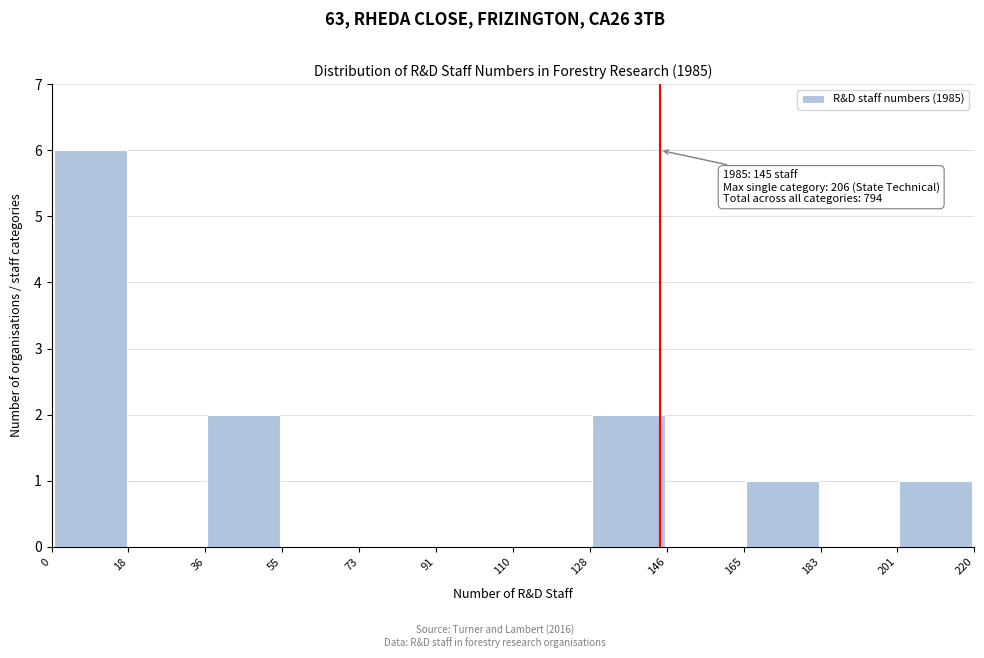

Which range on the x-axis has the tallest bar?

0 to 18